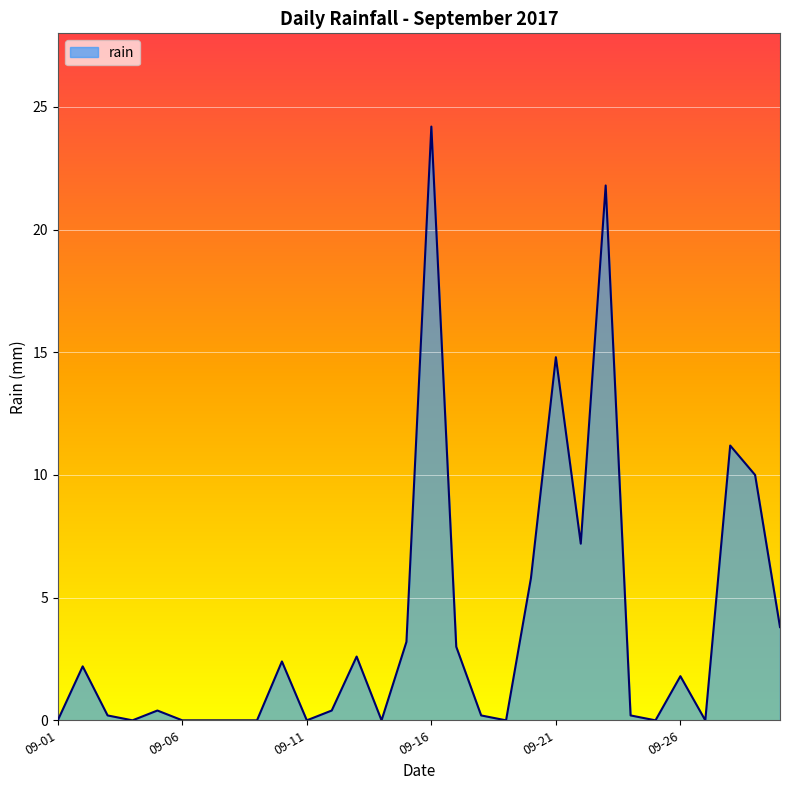

Reading right to left, extract all data points from this chart.

3.8	10.0	11.2	0.0	1.8	0.0	0.2	21.8	7.2	14.8	5.8	0.0	0.2	3.0	24.2	3.2	0.0	2.6	0.4	0.0	2.4	0.0	0.0	0.0	0.0	0.4	0.0	0.2	2.2	0.0